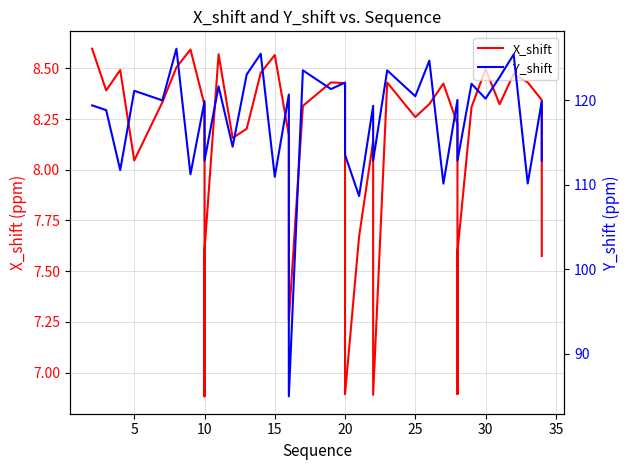

How many values in the Y_shift series are below 119?

18